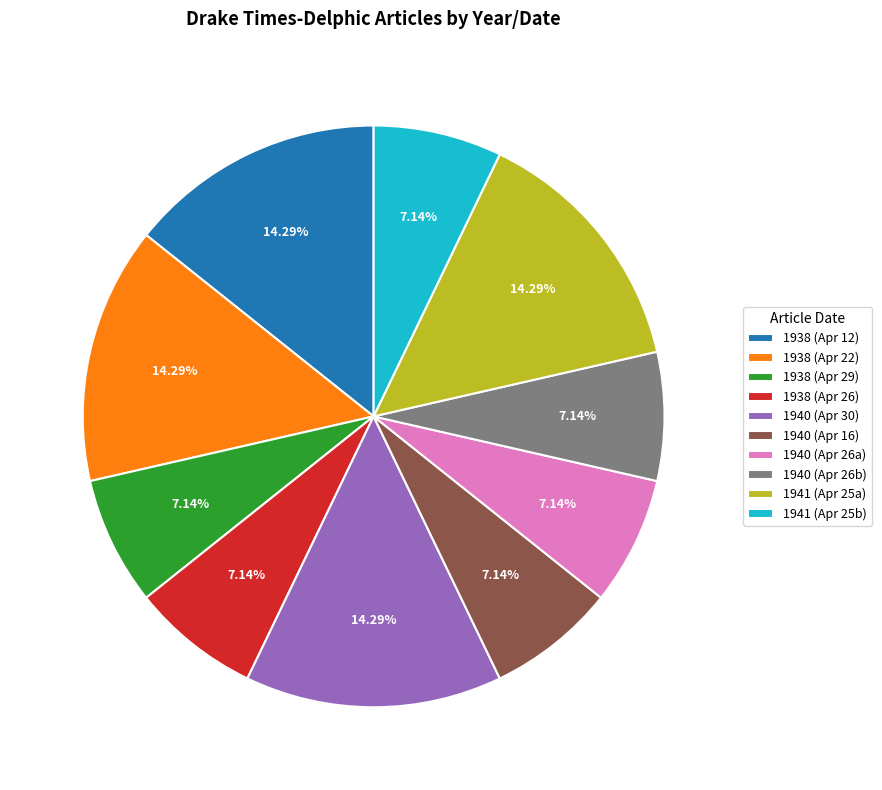

Does 1940 (Apr 26a) represent more than half of the total?

No